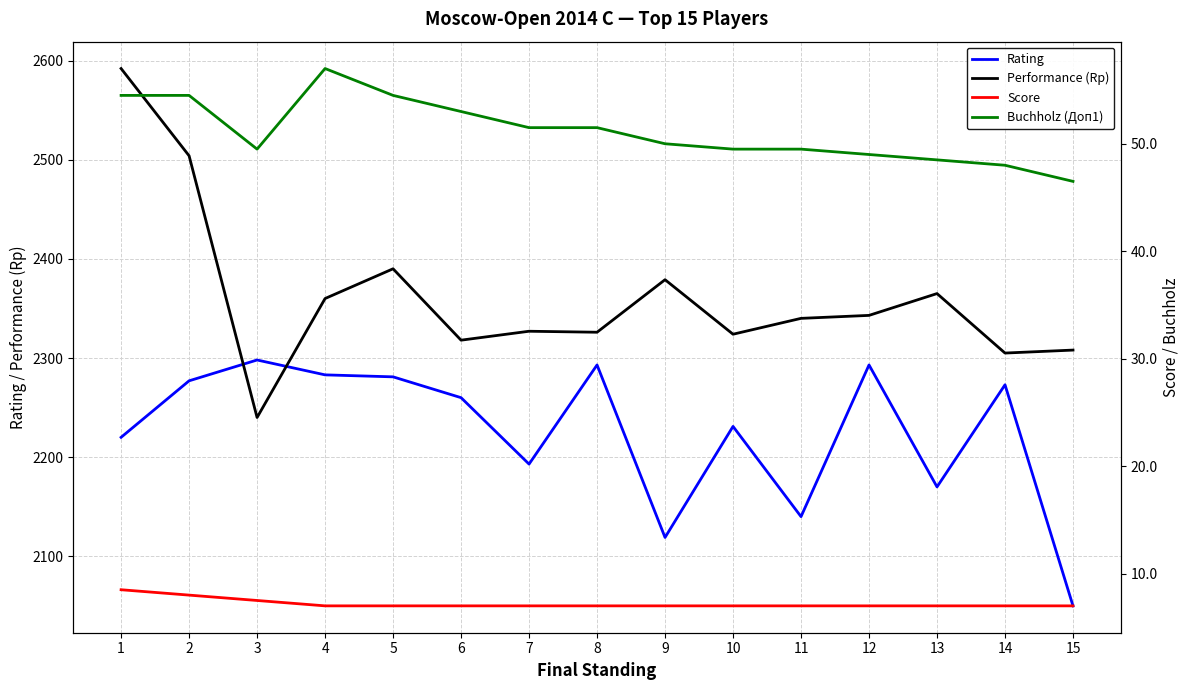

Reading right to left, what are all the values shown in this chart?

Rating: 15=2050.0	14=2273.0	13=2170.0	12=2293.0	11=2140.0	10=2231.0	9=2119.0	8=2293.0	7=2193.0	6=2260.0	5=2281.0	4=2283.0	3=2298.0	2=2277.0	1=2220.0
Performance (Rp): 15=2308.0	14=2305.0	13=2365.0	12=2343.0	11=2340.0	10=2324.0	9=2379.0	8=2326.0	7=2327.0	6=2318.0	5=2390.0	4=2360.0	3=2240.0	2=2504.0	1=2592.0
Score: 15=7.0	14=7.0	13=7.0	12=7.0	11=7.0	10=7.0	9=7.0	8=7.0	7=7.0	6=7.0	5=7.0	4=7.0	3=7.5	2=8.0	1=8.5
Buchholz (Доп1): 15=46.5	14=48.0	13=48.5	12=49.0	11=49.5	10=49.5	9=50.0	8=51.5	7=51.5	6=53.0	5=54.5	4=57.0	3=49.5	2=54.5	1=54.5